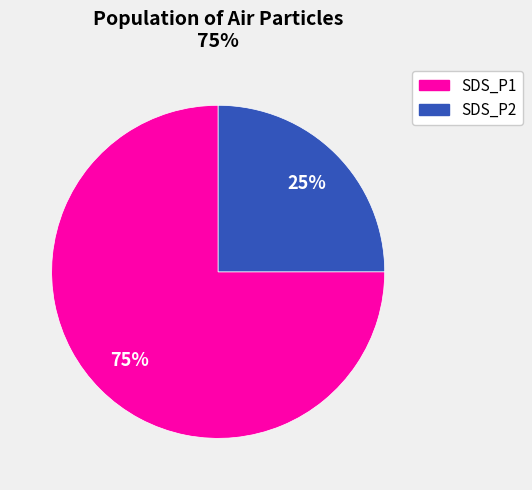

How many segments does this pie chart have?

2